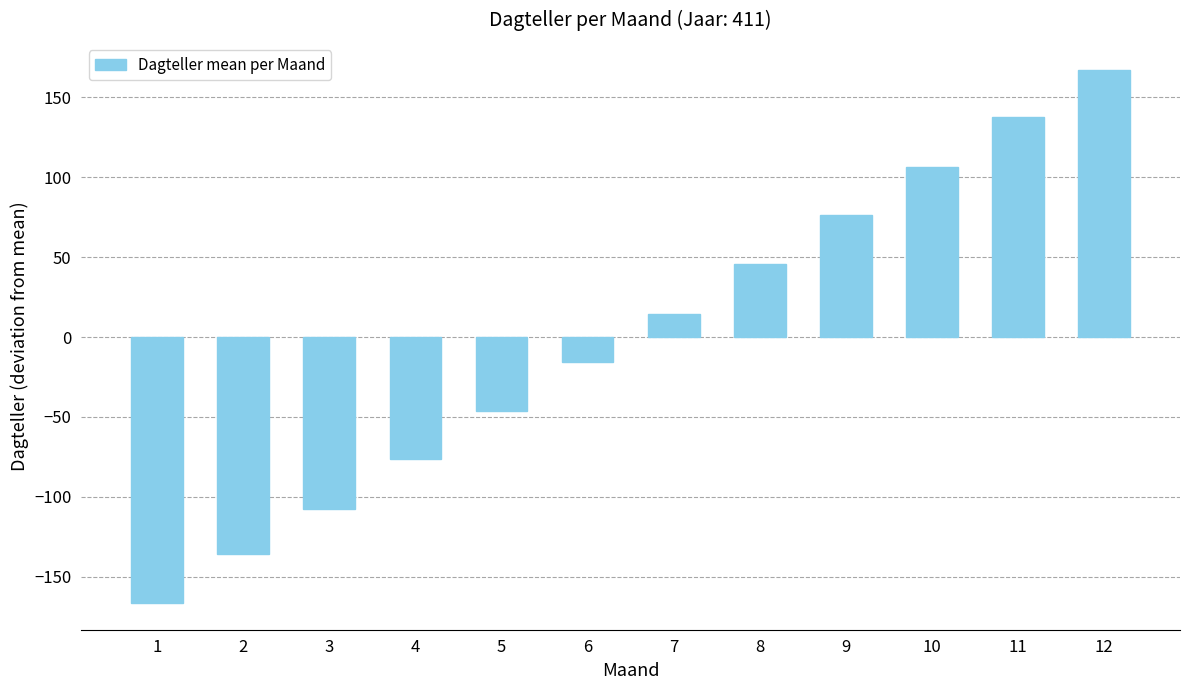

Rank the categories by value from lowest to highest.

1, 2, 3, 4, 5, 6, 7, 8, 9, 10, 11, 12